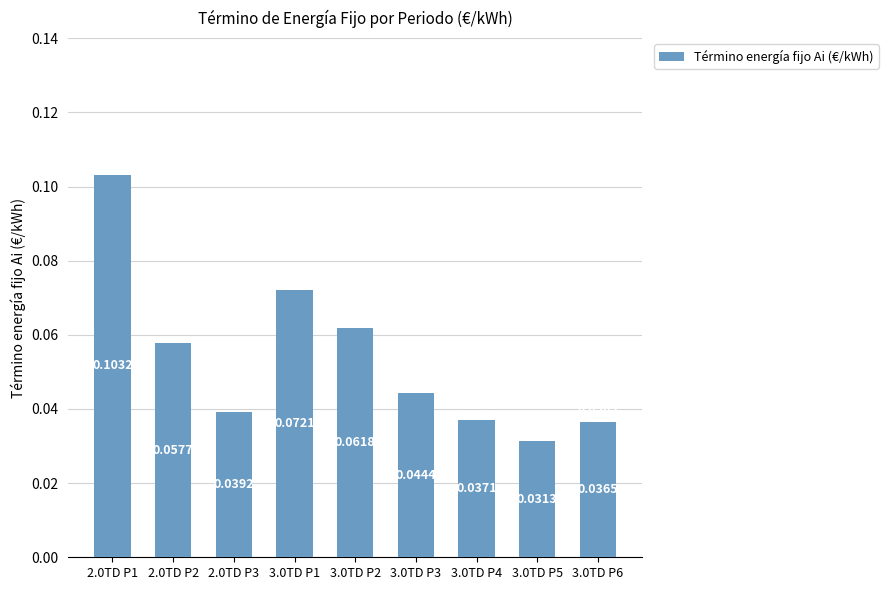

Rank the categories by value from lowest to highest.

3.0TD P5, 3.0TD P6, 3.0TD P4, 2.0TD P3, 3.0TD P3, 2.0TD P2, 3.0TD P2, 3.0TD P1, 2.0TD P1